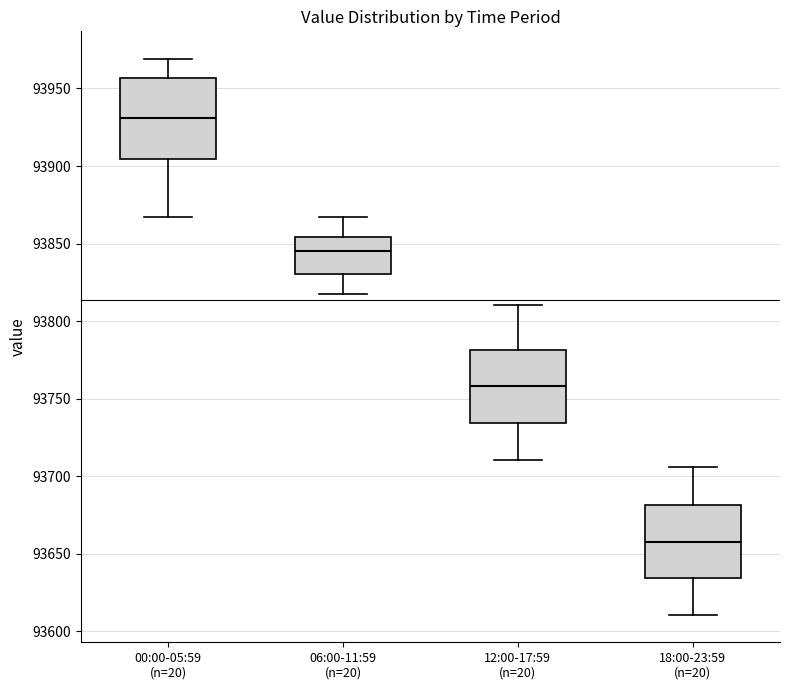

Reading left to right, transcribe this box plot: for each box, give where its median line is, the range the box spans, and where its two whiskers end, as read against the y-axis. The values are not printed on the chart, so give them approximately, as read against the axis.

00:00-05:59 (n=20): median 93930, box 93905 to 93955, whiskers 93865 to 93970
06:00-11:59 (n=20): median 93845, box 93830 to 93855, whiskers 93820 to 93865
12:00-17:59 (n=20): median 93760, box 93735 to 93780, whiskers 93710 to 93810
18:00-23:59 (n=20): median 93660, box 93635 to 93680, whiskers 93610 to 93705